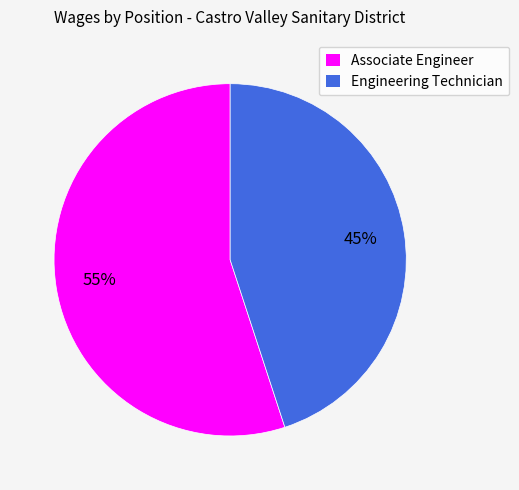

Which category has the smallest portion of the pie?

Engineering Technician